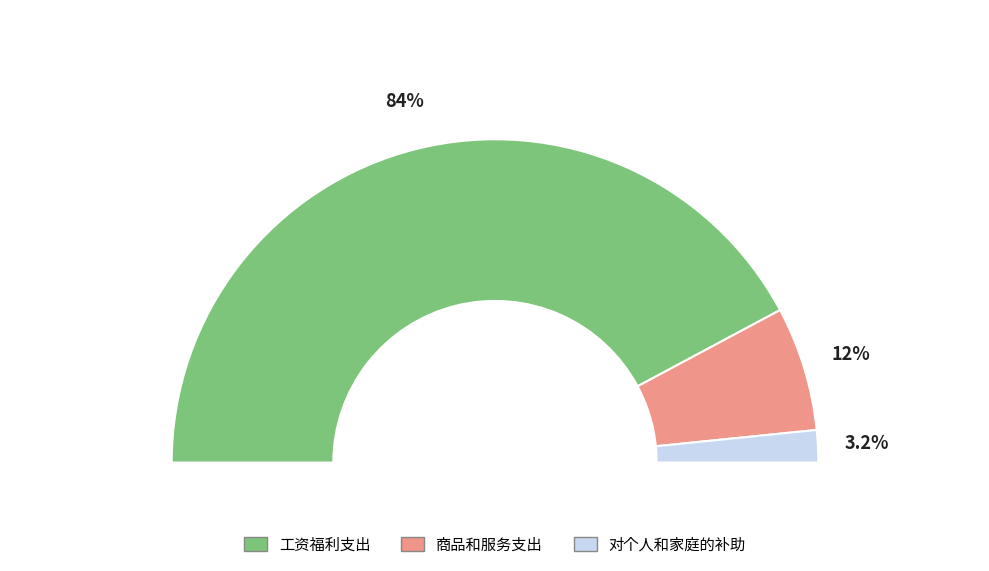

To the nearest percent, what is the combined percentage of 商品和服务支出 and 对个人和家庭的补助?

16%